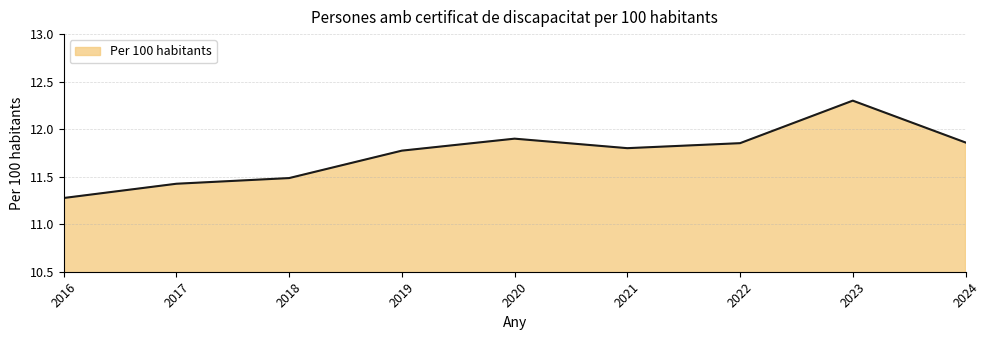

How many interior local valleys (lower than both neighbors) does the data have?

1